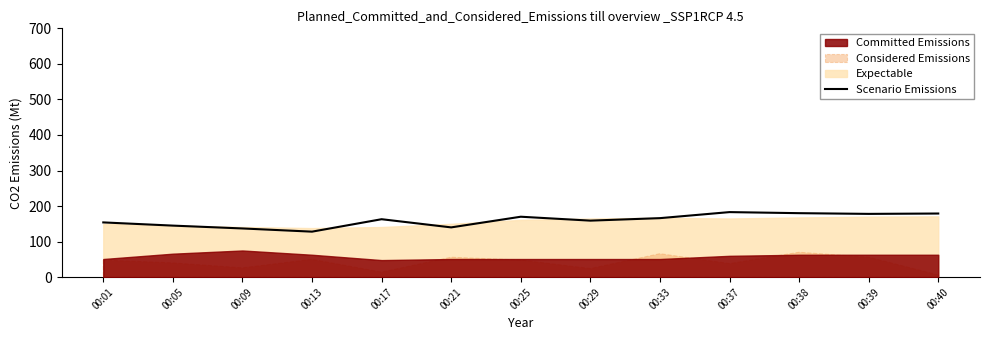

Which label corresponds to the largest value in the chart?

00:37